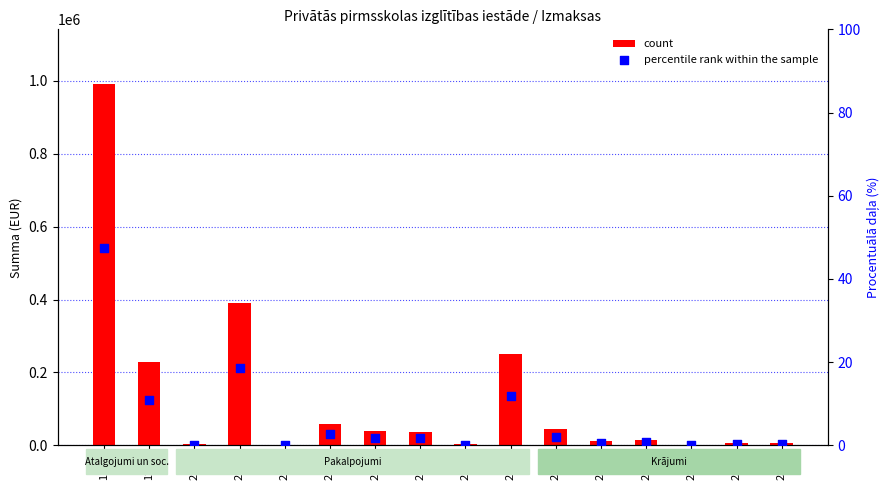

Which series has the largest total across all categories?

count